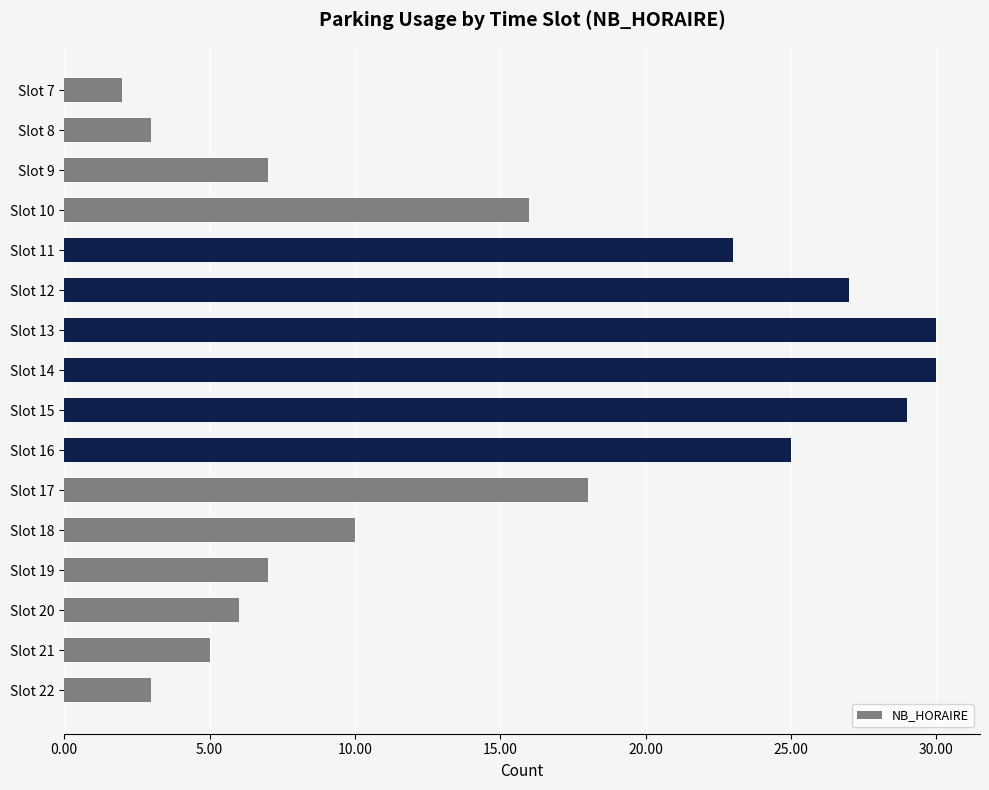

What is the change in value from Slot 7 to Slot 13?

+28